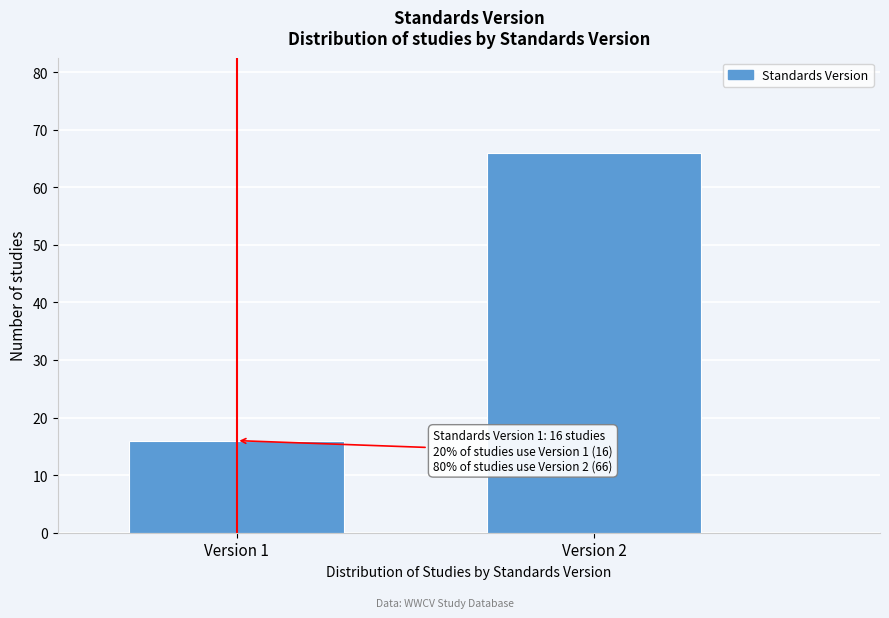

Reading left to right, list all the values displayed in this chart.

Version 1=16	Version 2=66